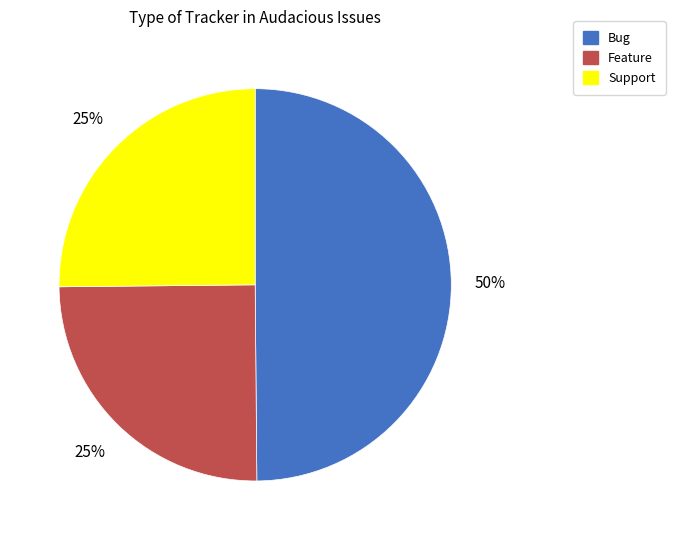

Count the number of slices in the pie.

3